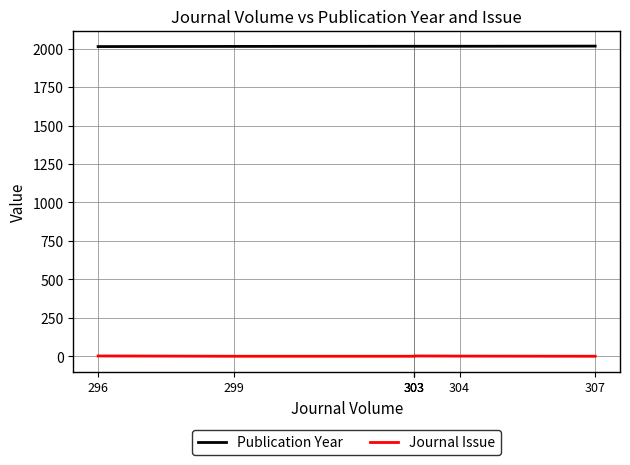

What is the maximum value for Publication Year?

2016